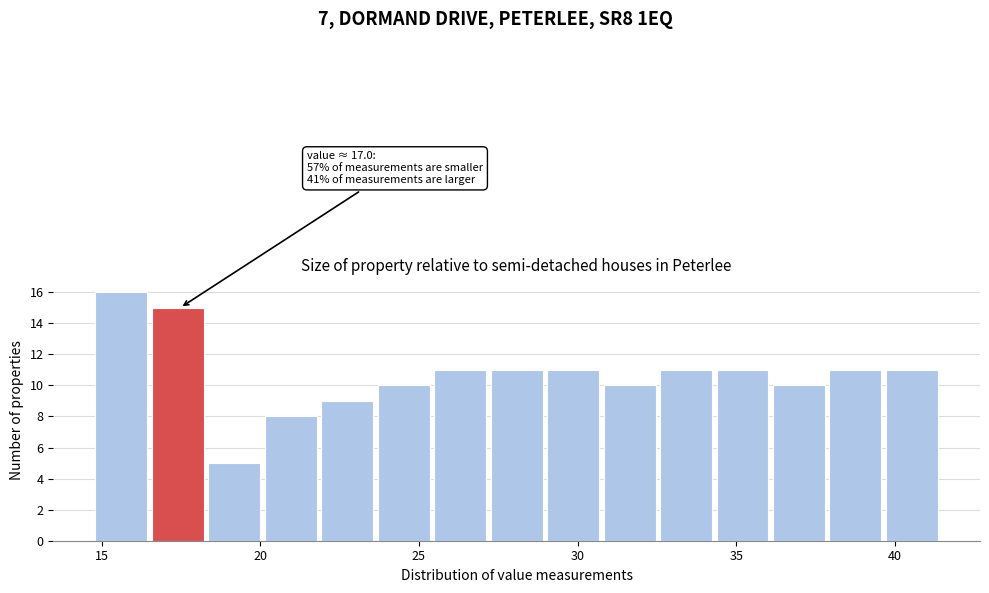

Around what value on the x-axis is the tallest bar? Give the approximate position of its centre, as read against the axis.

15.5